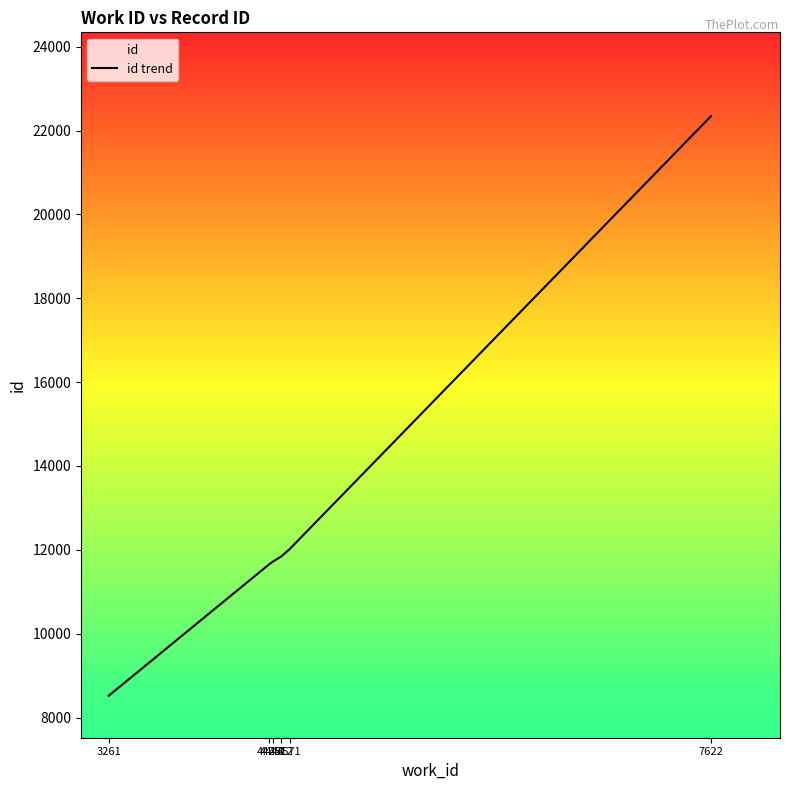

How many categories are shown in the chart?

6